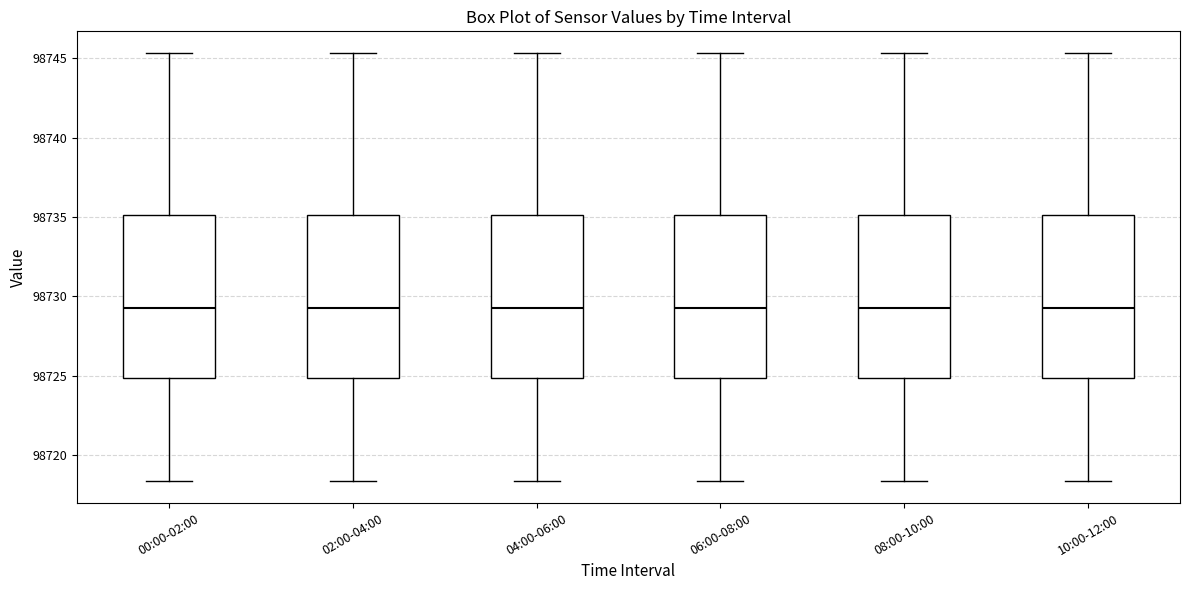

Where does the median line of the box for 04:00-06:00 sit on the y-axis? The values are not printed on the chart, so give them approximately, as read against the axis.

98729.5